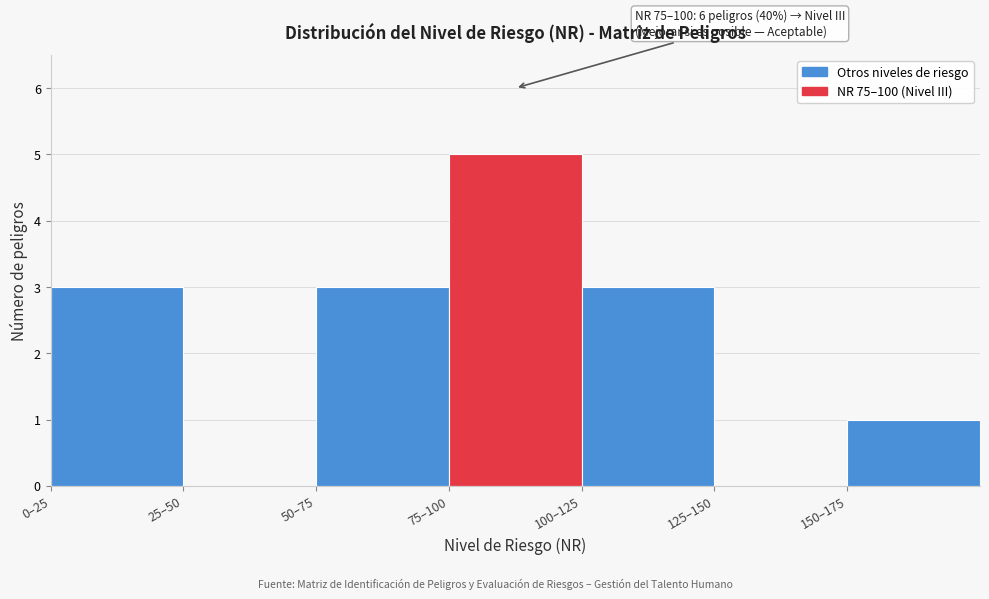

Reading left to right, what are all the values shown in this chart?

0–25=3	25–50=0	50–75=3	75–100=5	100–125=3	125–150=0	150–175=1